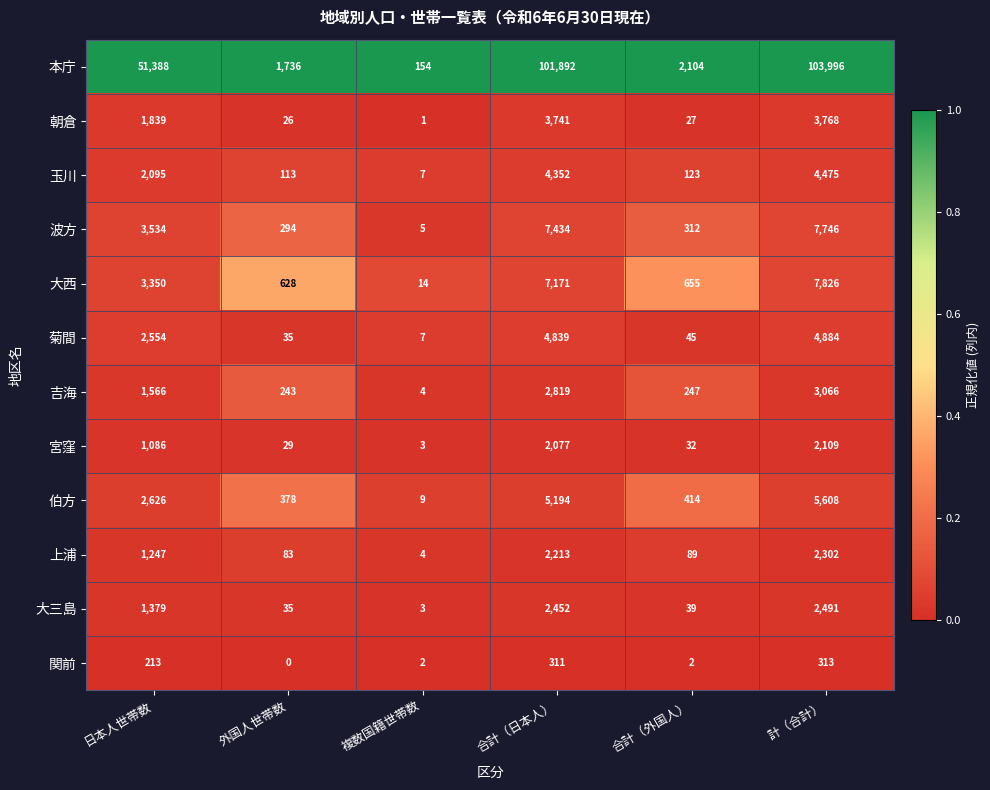

Count the number of data series in this chart.

12